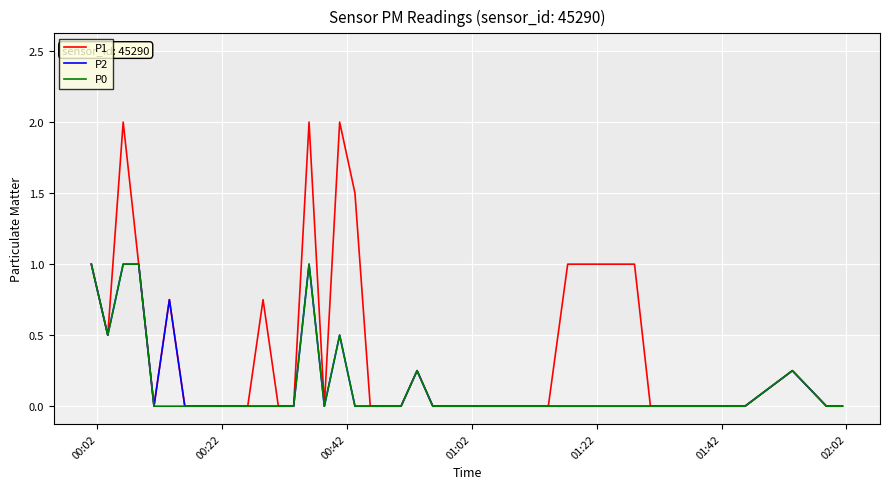

What is the maximum value for P0?

1.0